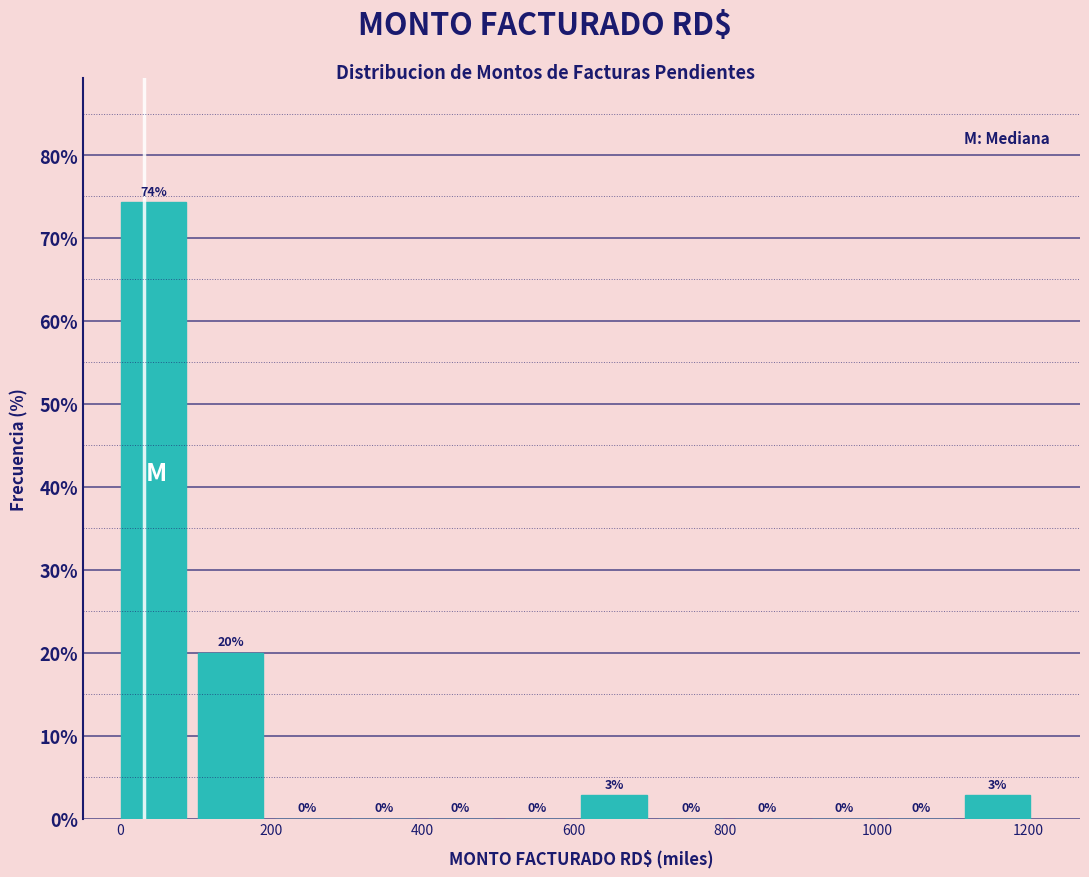

Which range on the x-axis has the tallest bar?

0 to 100